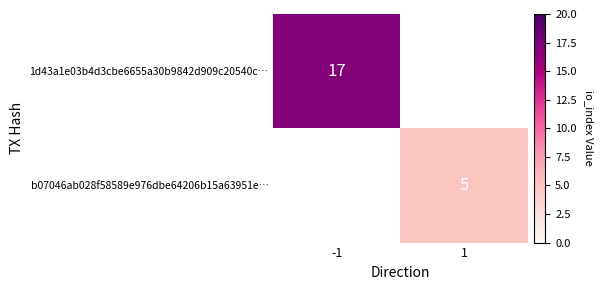

The value of b07046ab028f58589e976dbe64206b15a63951e… at 1 is 3. True or false?

False